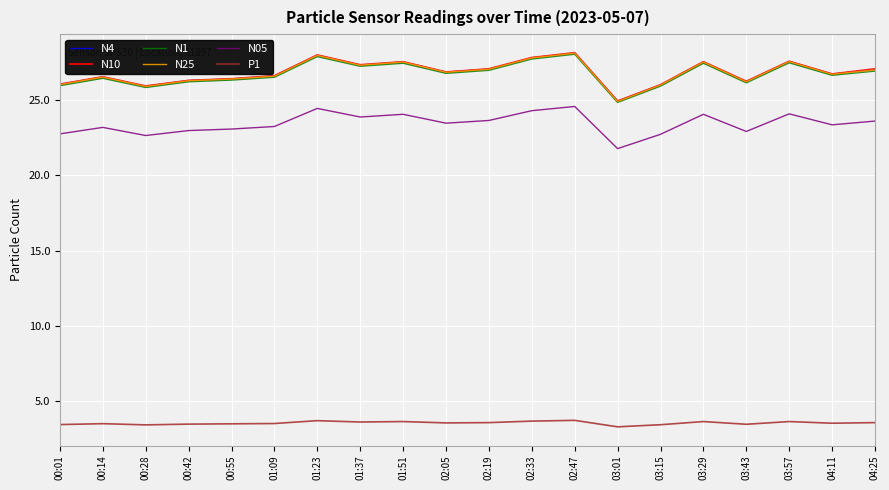

What is the total value across all series at 00:01?

130.3